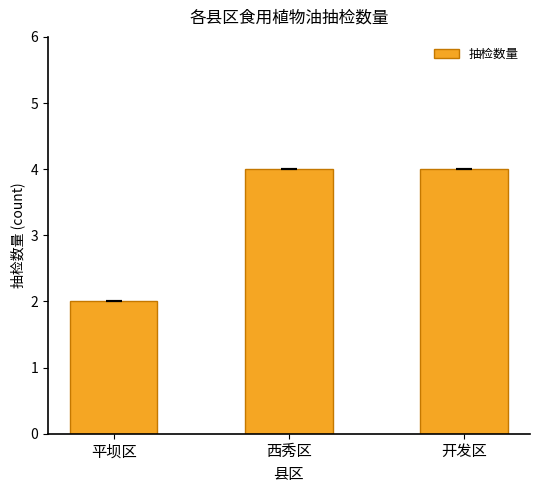

Count the values in the range 2 to 4.

3